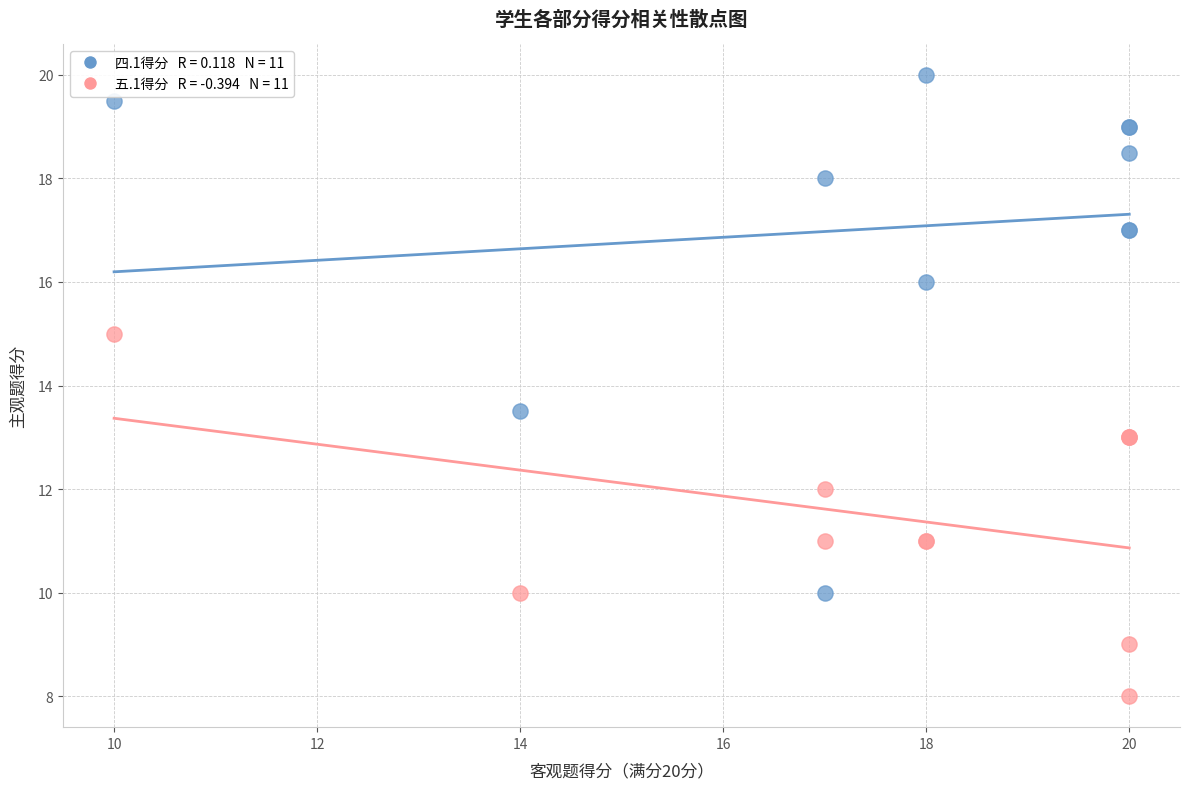

Across all series, what Y value is closest to 14?

13.5